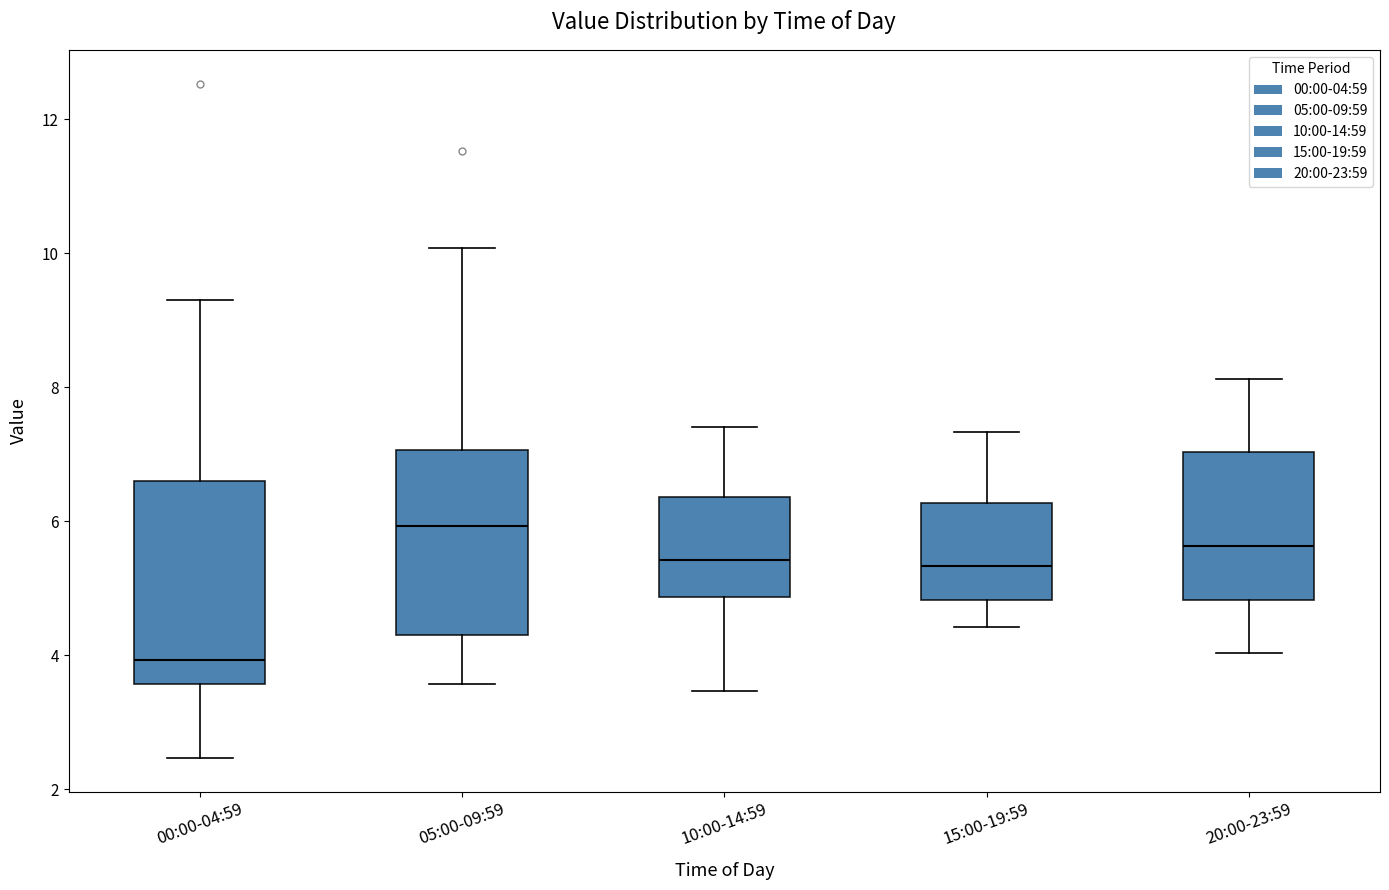

Comparing the boxes themselves (not the whiskers), which one is the tallest?

00:00-04:59